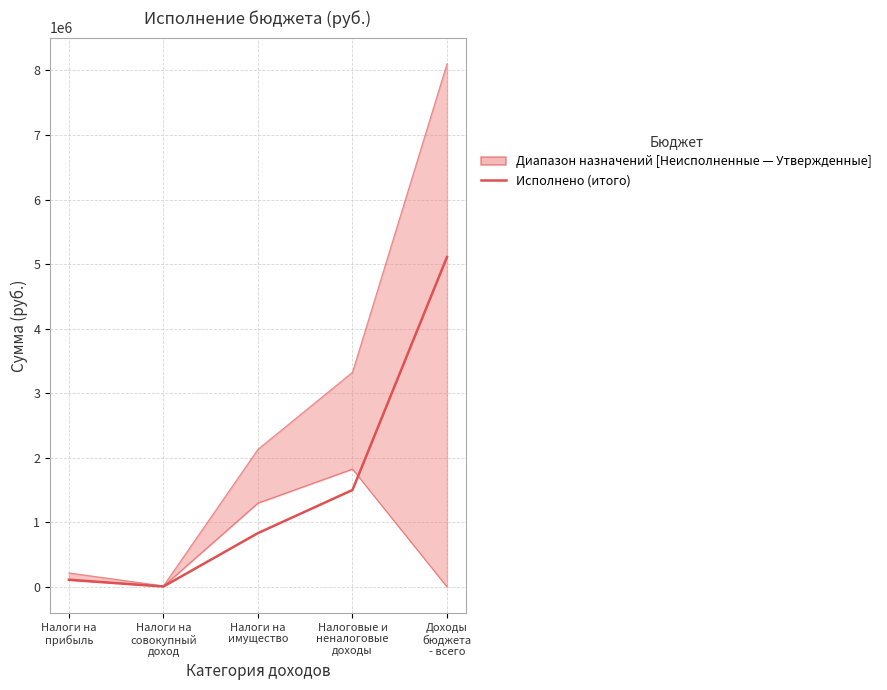

How many lines are shown in the chart?

3